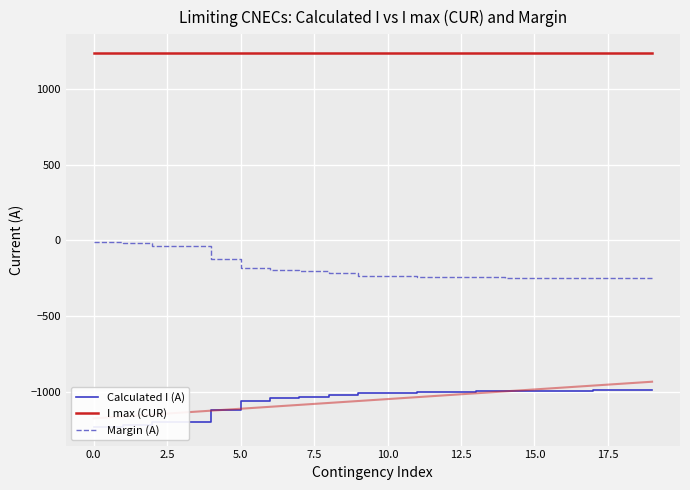

How many series are shown in this chart?

3